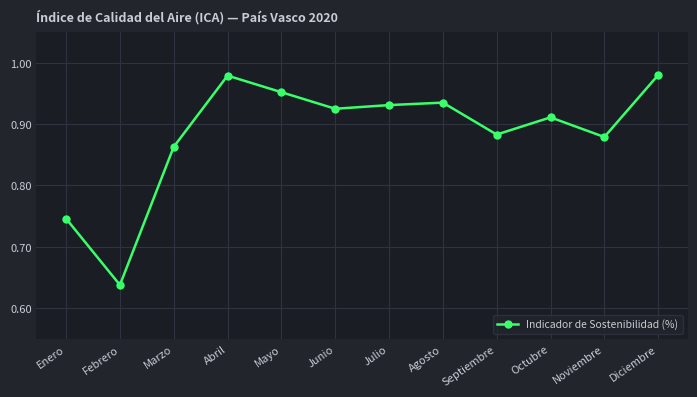

What is the difference between the maximum and minimum values?

0.3